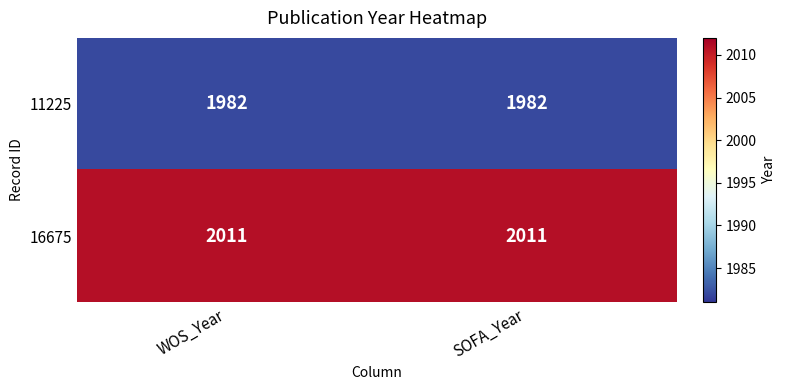

Is the value of 11225 at WOS_Year greater than the value of 16675 at WOS_Year?

No